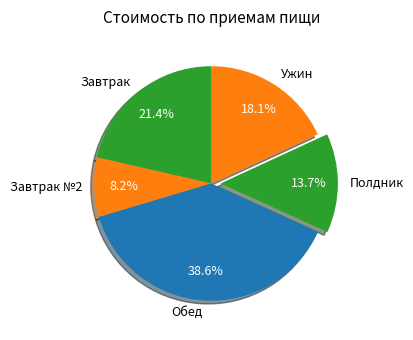

Rank the categories by value from lowest to highest.

Завтрак №2, Полдник, Ужин, Завтрак, Обед